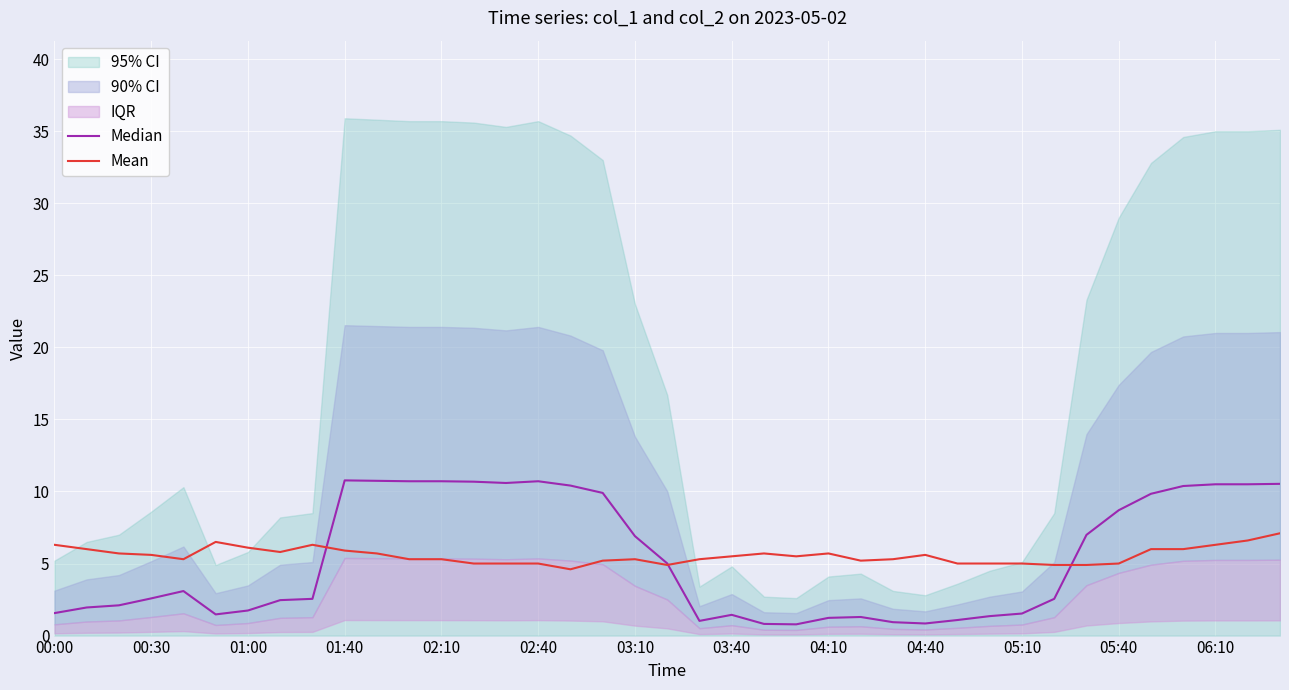

The value of Mean at 01:40 is 3.3. True or false?

False